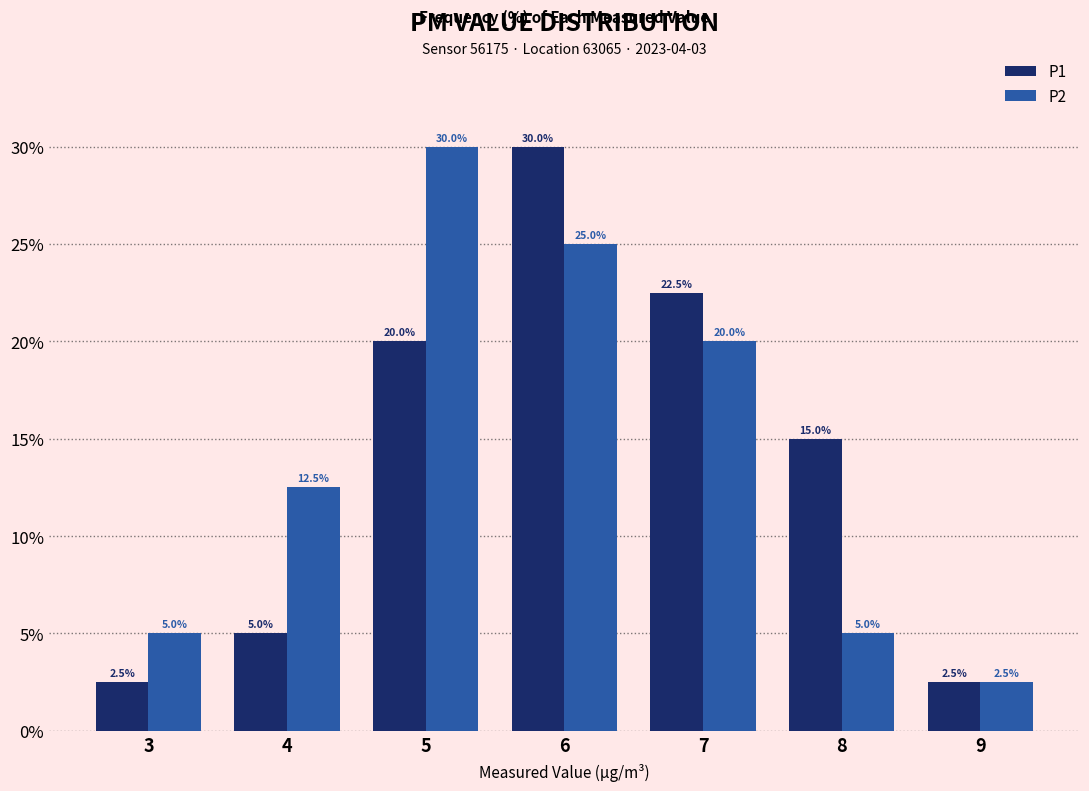

At how many categories does at least one series exceed 3?

6